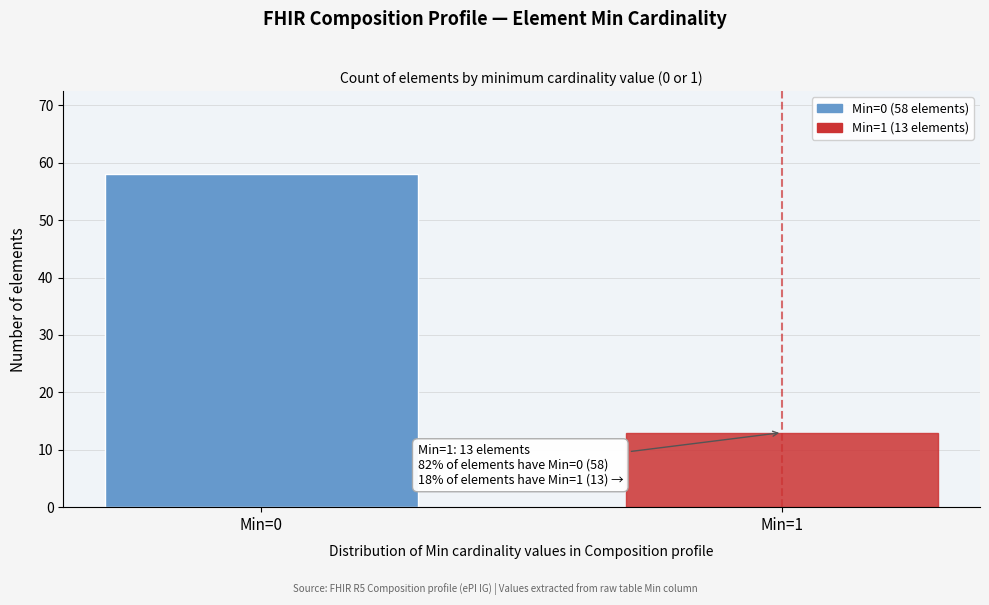

Reading right to left, list all the values displayed in this chart.

13	58